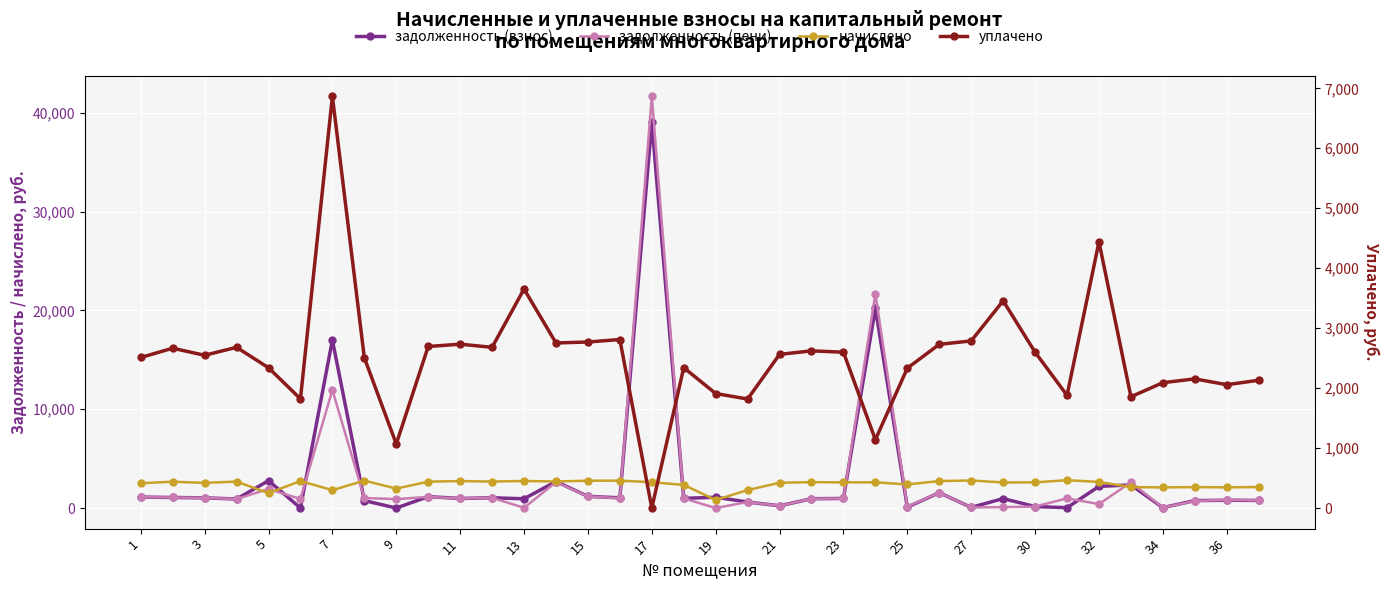

What is the total value across all series at 30?

7902.2